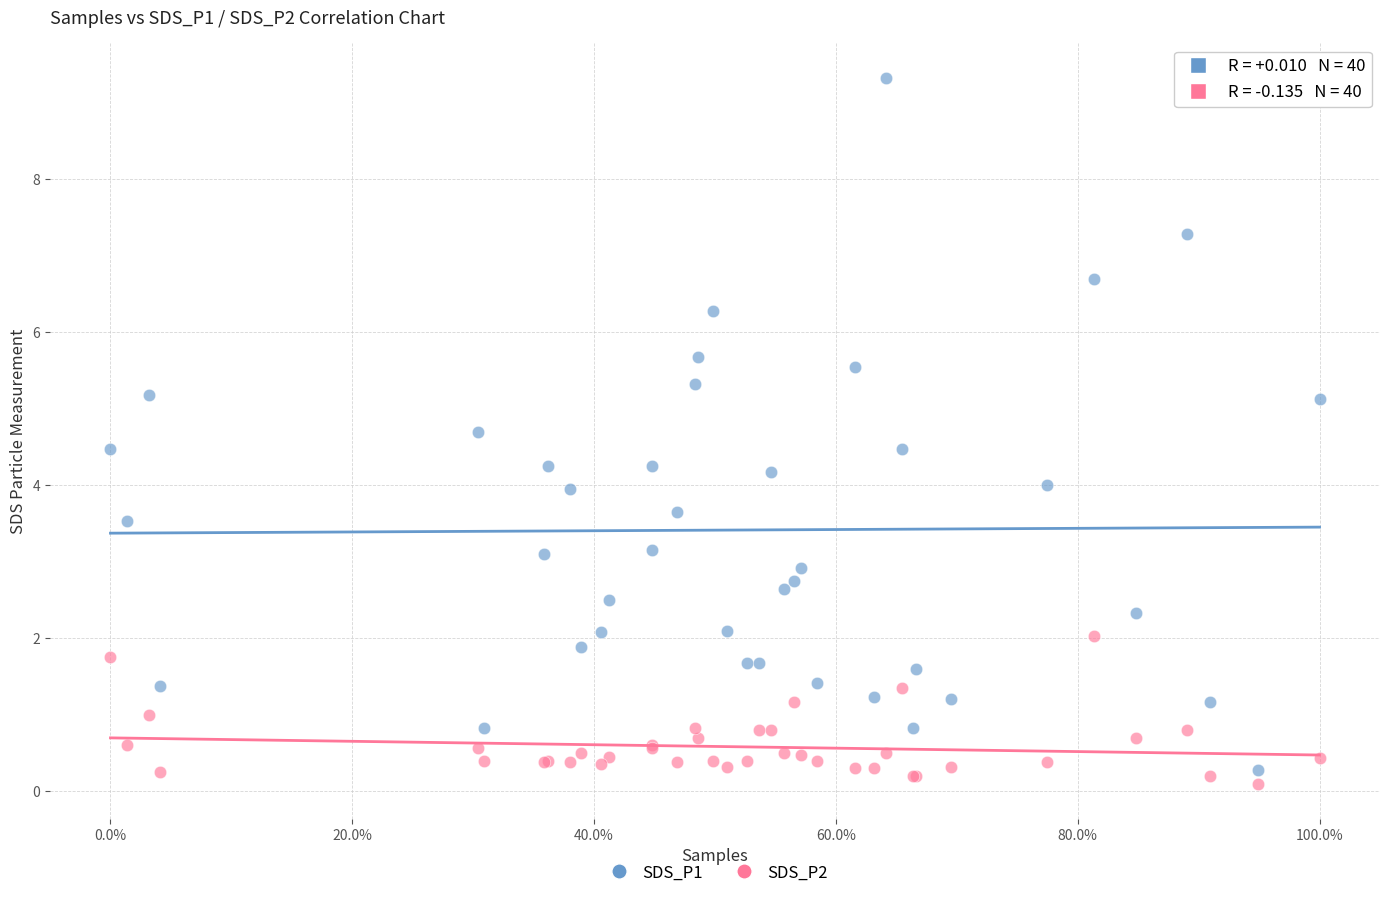

Which series has the widest spread of Y values?

SDS_P1